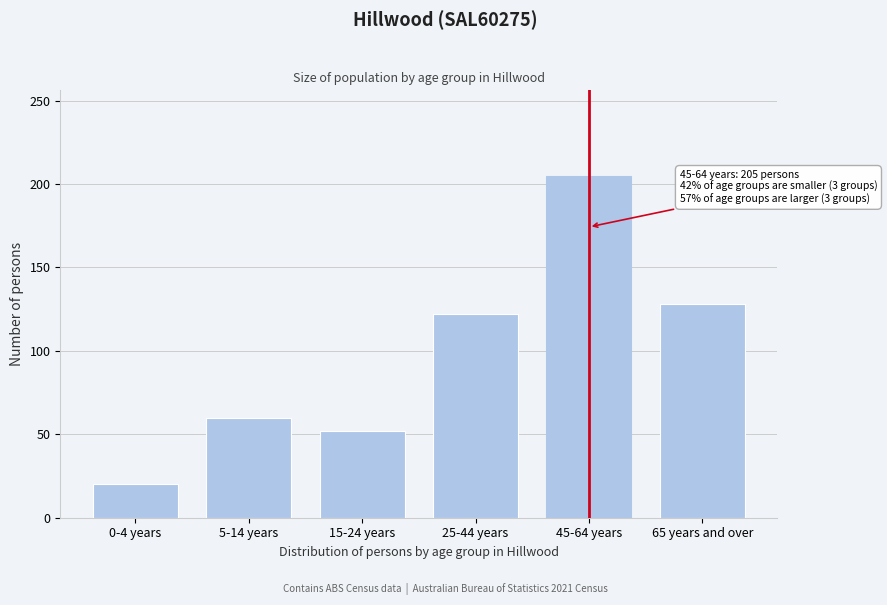

Reading left to right, extract all data points from this chart.

0-4 years=20	5-14 years=60	15-24 years=52	25-44 years=122	45-64 years=205	65 years and over=128